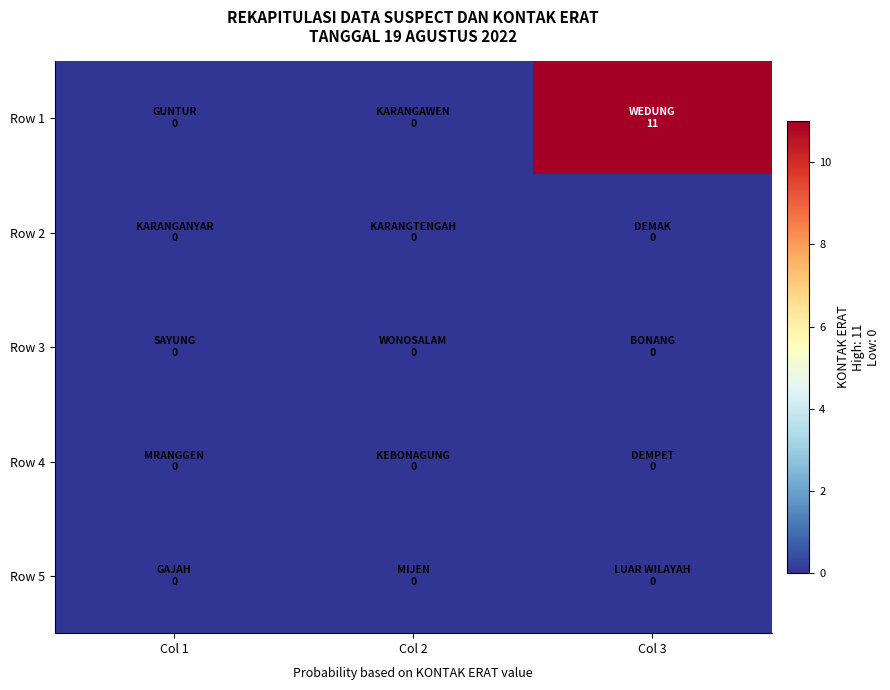

What is the difference between the highest and lowest values at Col 3?

11